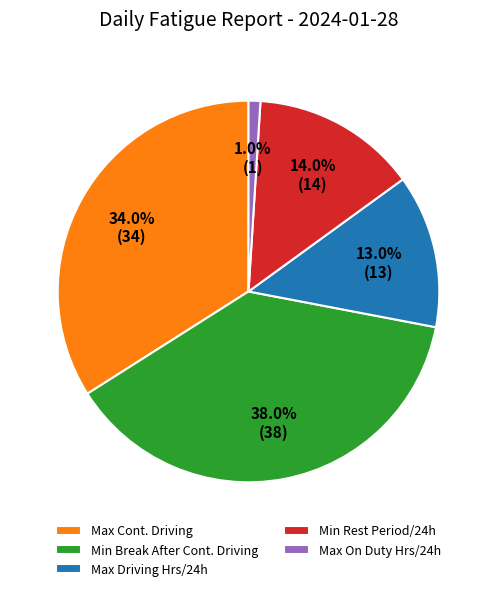

Which slice is the largest?

Min Break After Cont. Driving